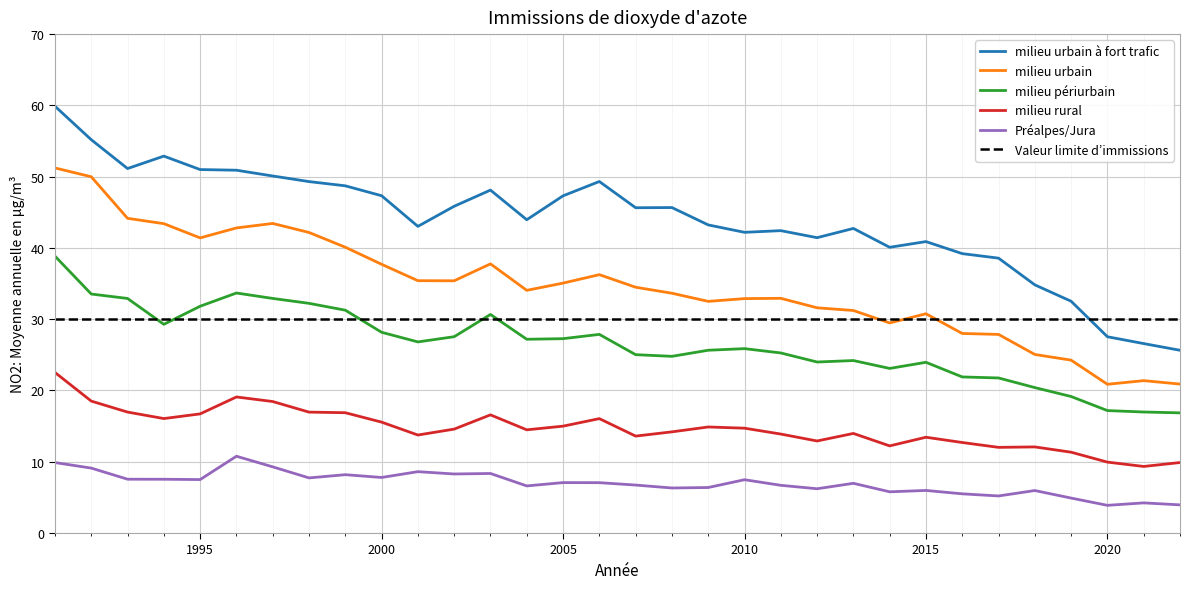

What is the greatest value displayed?

59.9